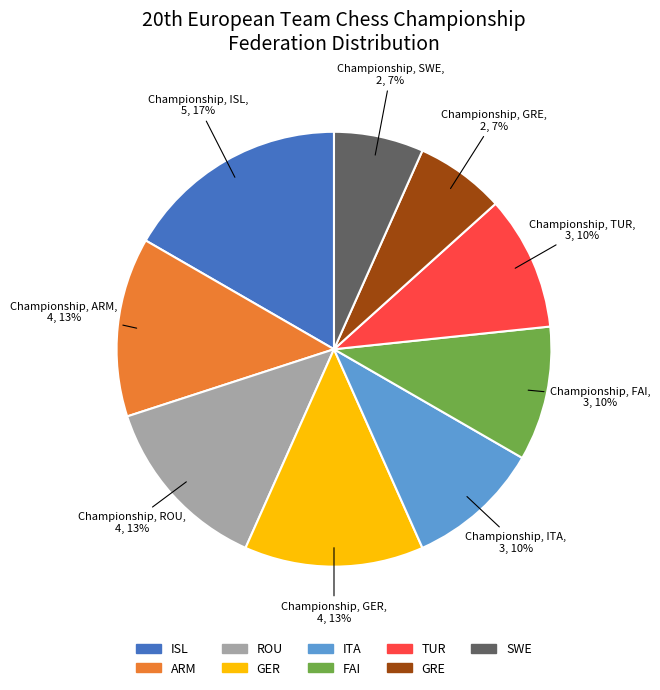

To the nearest percent, what is the average slice percentage?

11%